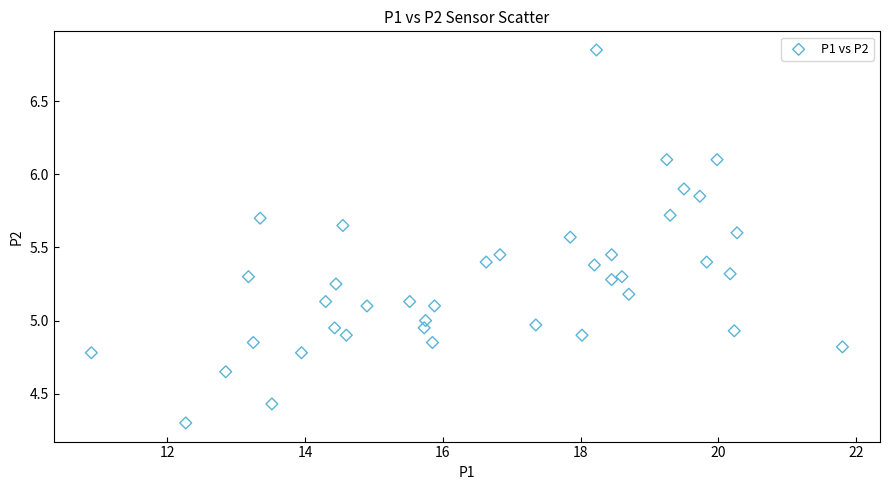

What is the range of X values (max minus min)?

10.9